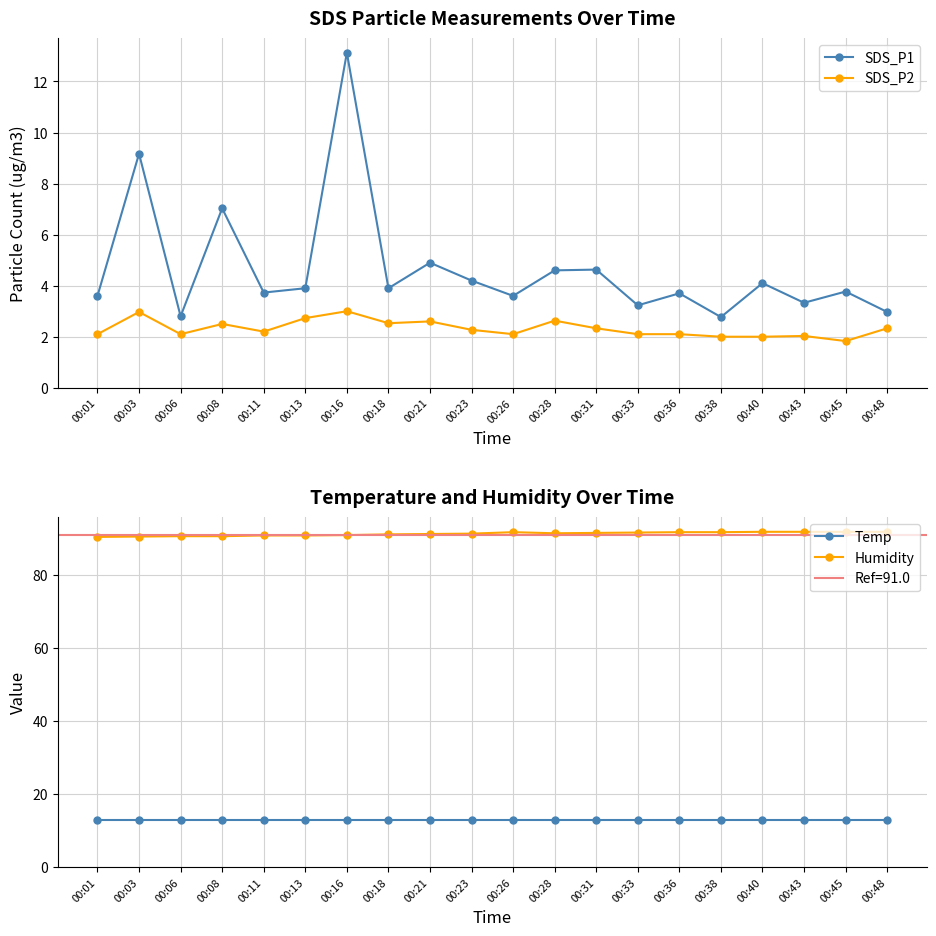

True or false: SDS_P2 and Temp intersect in this chart.

False